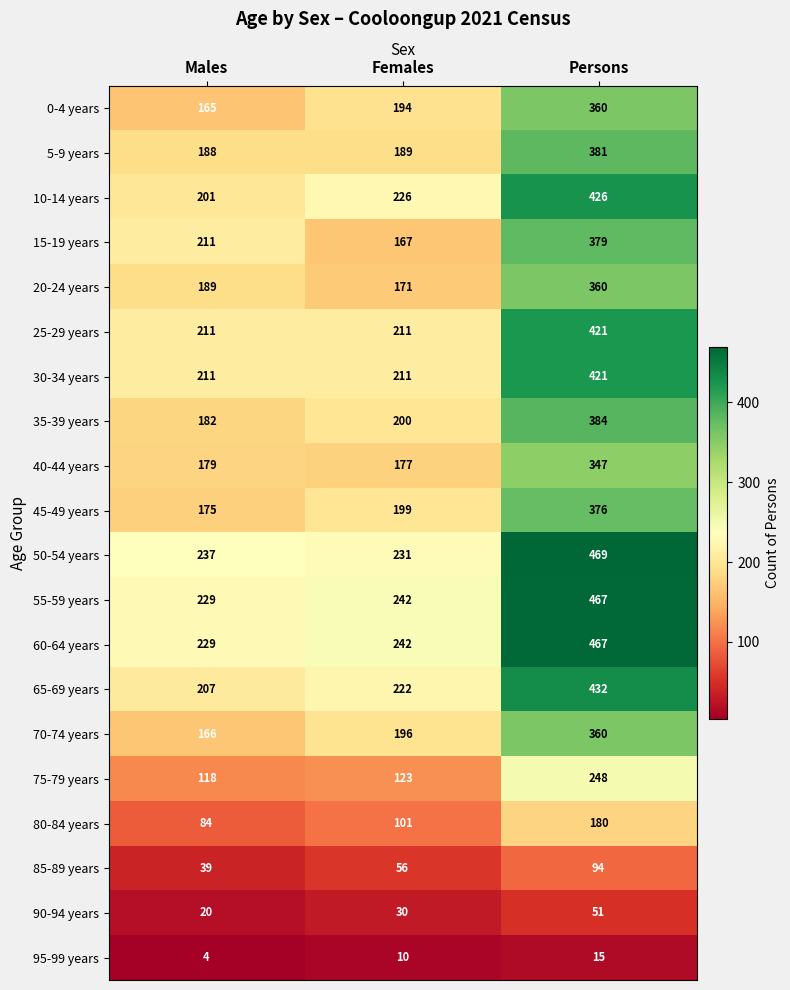

Which series changed the most between Females and Persons?

50-54 years